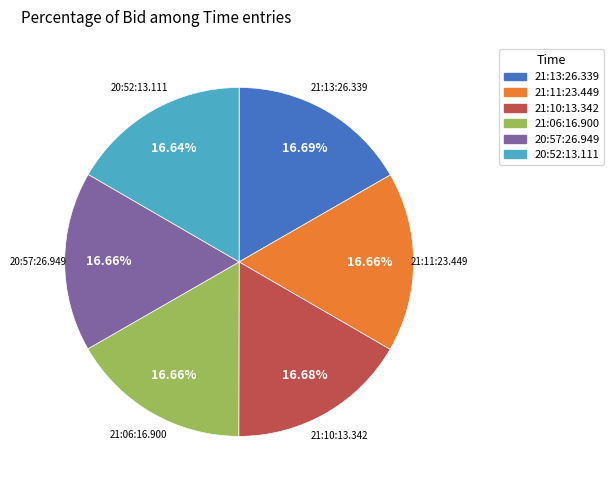

Approximately how many times larger is the value at 21:10:13.342 compared to 21:11:23.449?

1.0